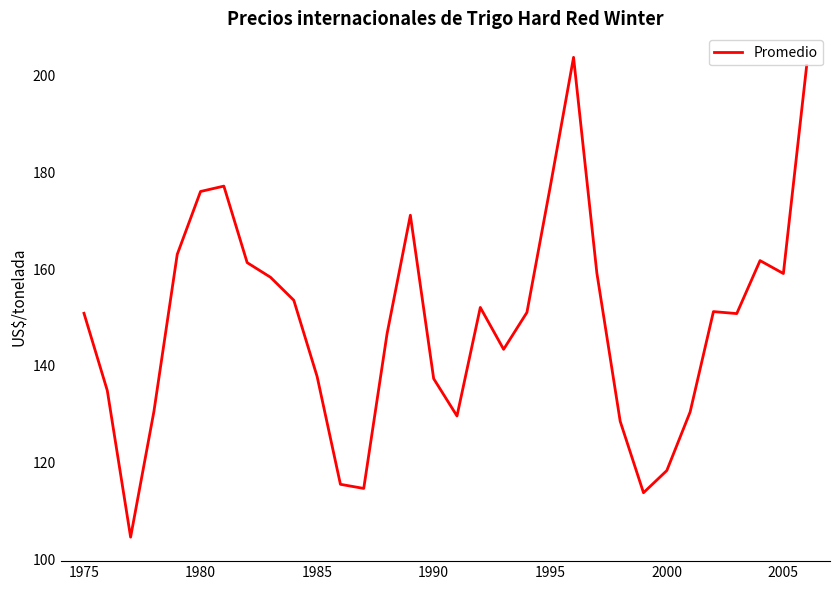

What is the difference between the maximum and minimum values?

99.1